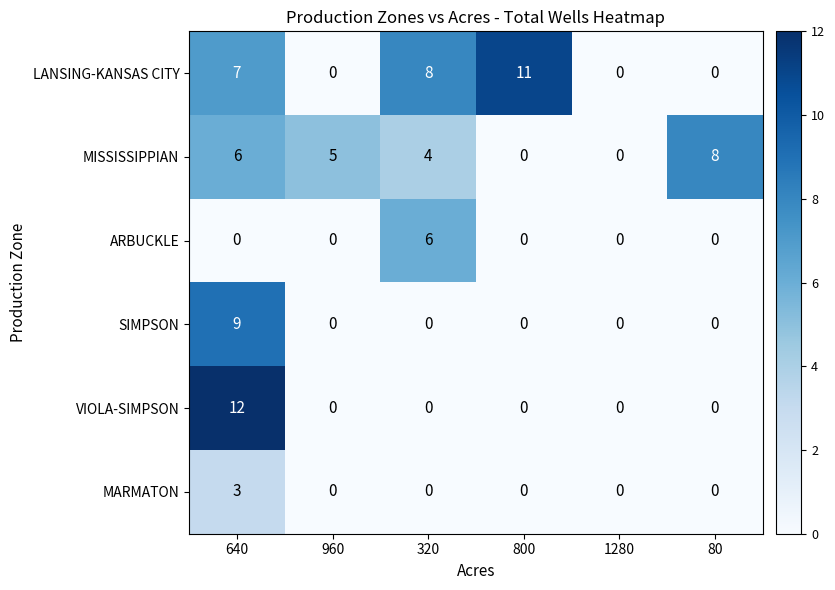

Rank the series by their maximum value, from lowest to highest.

MARMATON, ARBUCKLE, MISSISSIPPIAN, SIMPSON, LANSING-KANSAS CITY, VIOLA-SIMPSON